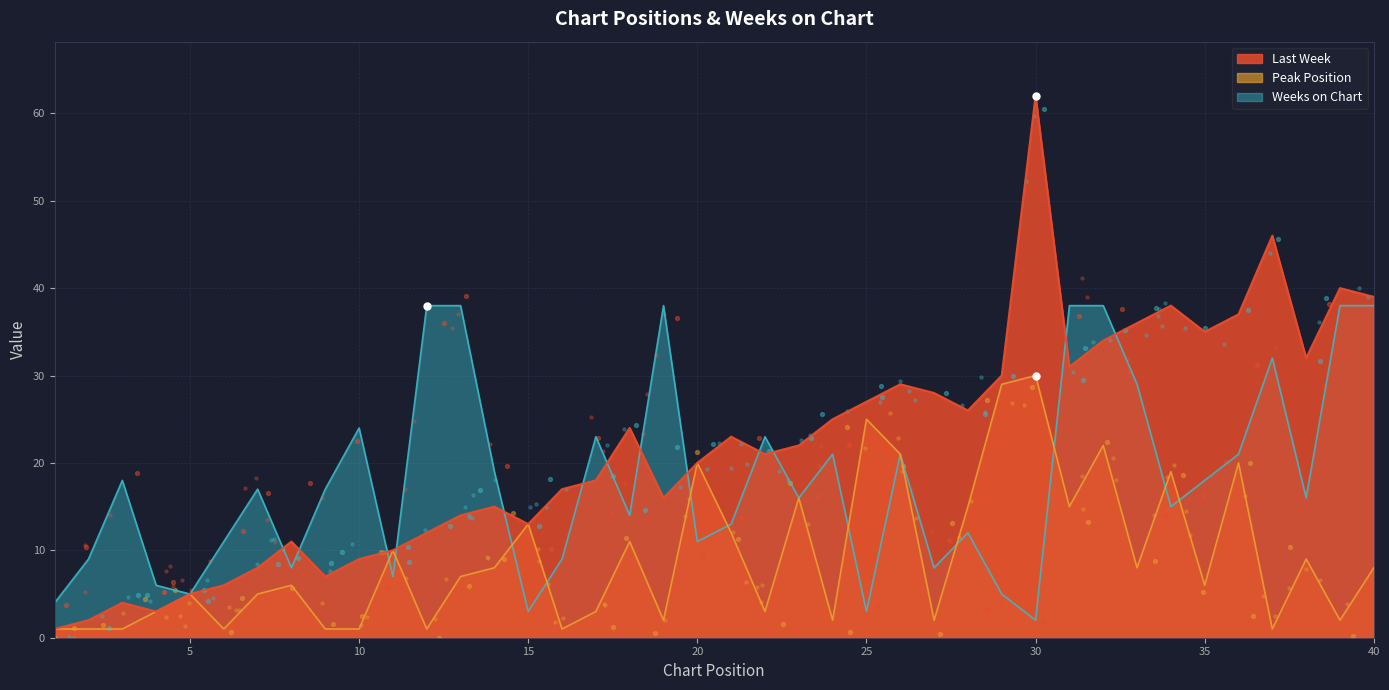

At how many categories does at least one series exceed 23?

22